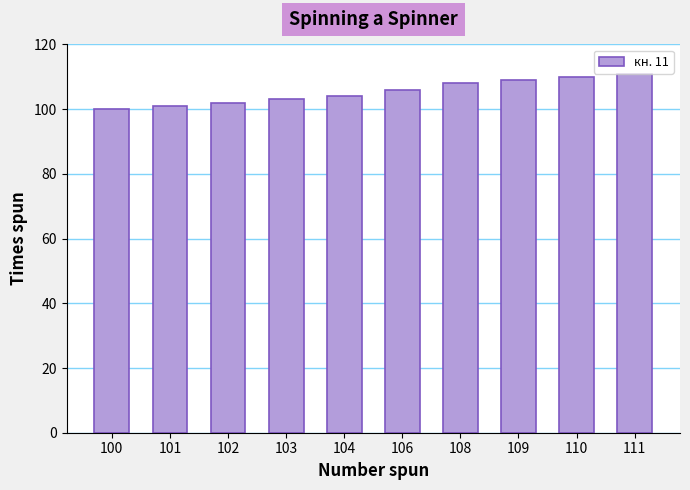

Read the value at 104, to the nearest 10.

100